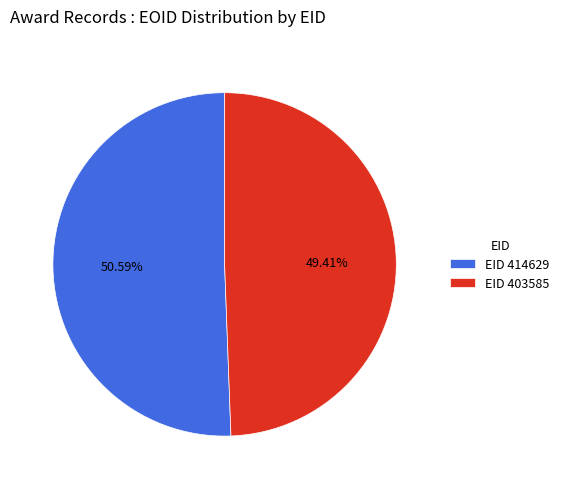

Combined, do EID 403585 and EID 414629 account for over 50%?

Yes